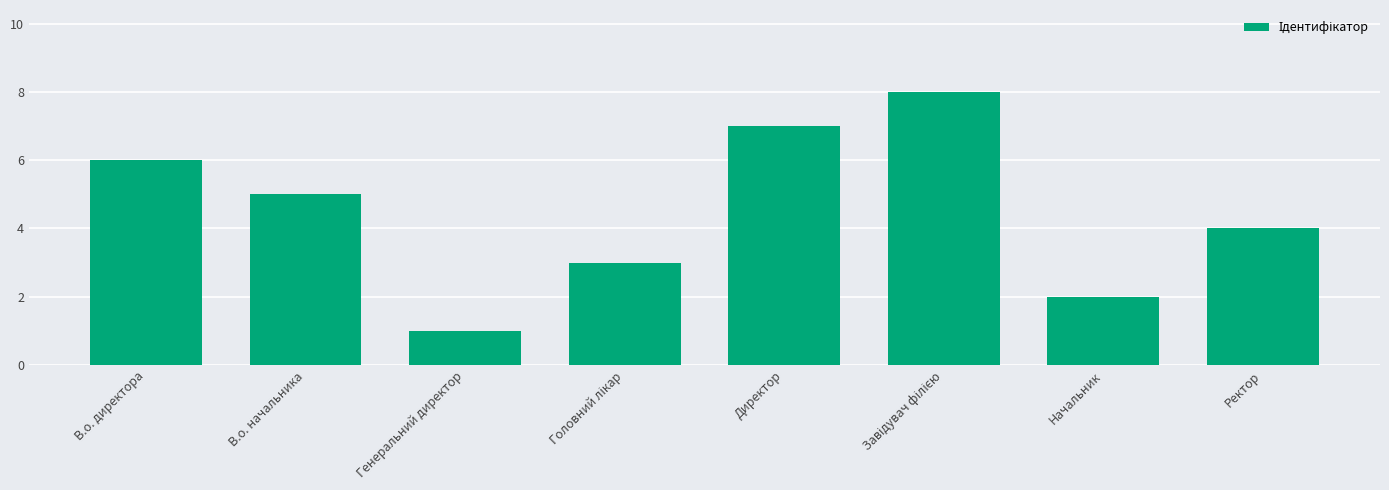

What is the label of the 1st bar from the right?

Ректор